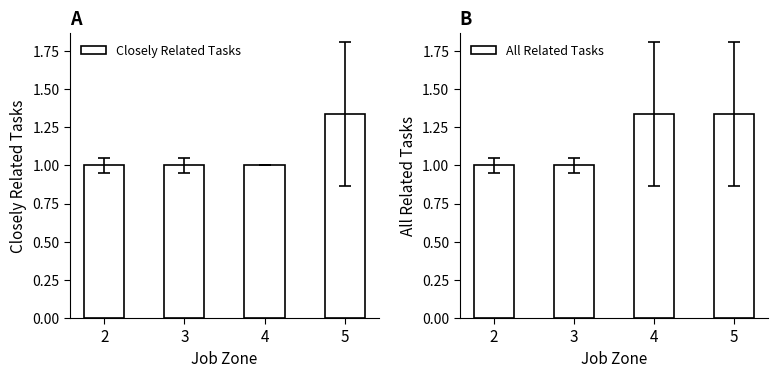

Reading left to right, list all the values displayed in this chart.

Closely Related Tasks: 2=1.0	3=1.0	4=1.0	5=1.3
All Related Tasks: 2=1.0	3=1.0	4=1.3	5=1.3